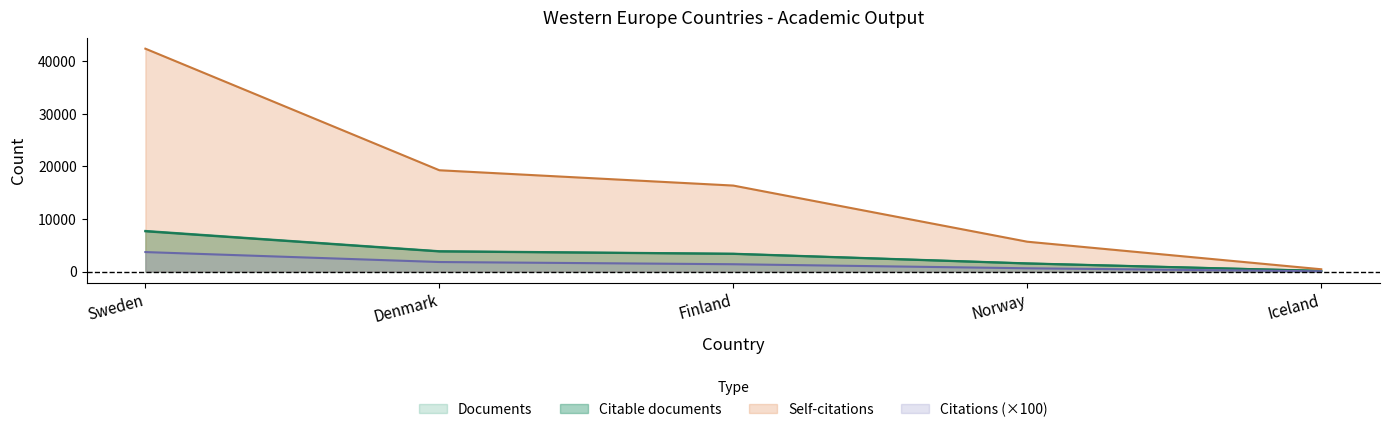

What is the highest value of the Self-citations series?

42419.0